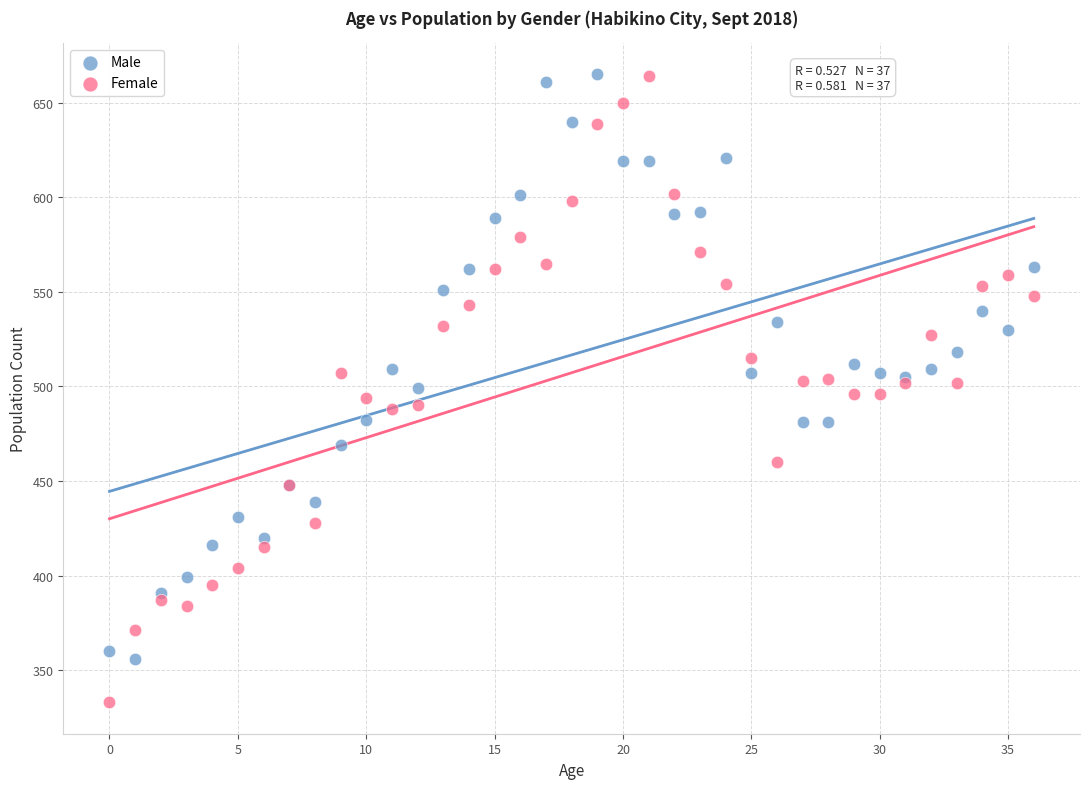

Which series contains the lowest Y value?

Female